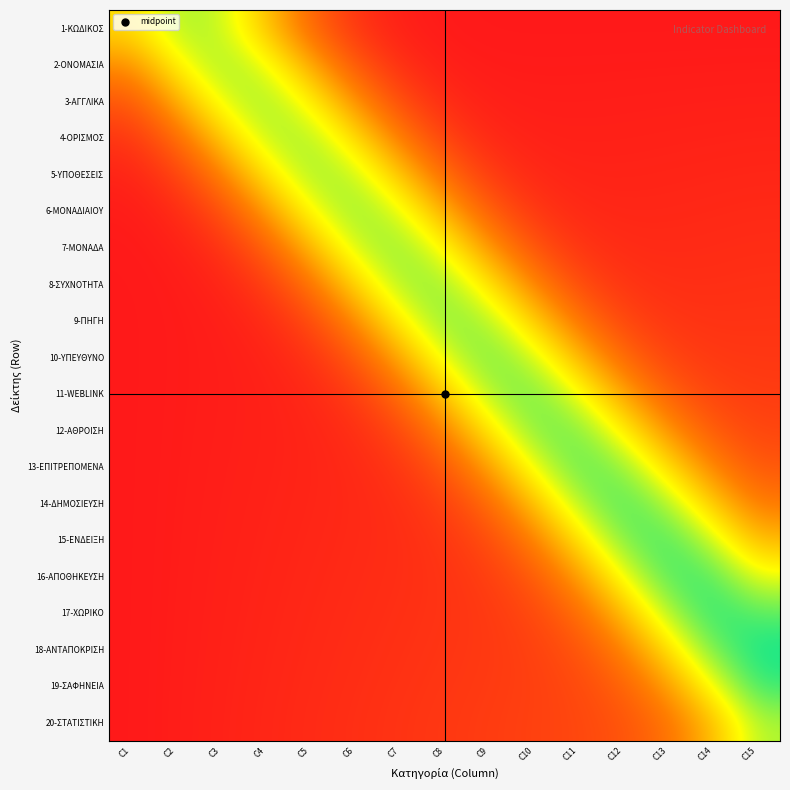

Which series has the largest range (max minus min)?

18-ΑΝΤΑΠΟΚΡΙΣΗ